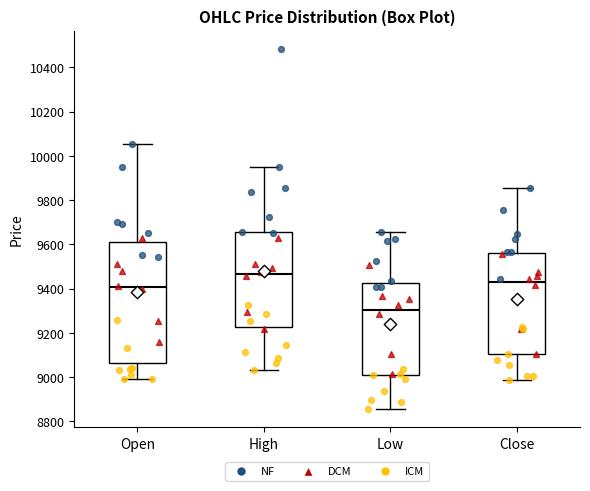

Reading left to right, transcribe this box plot: for each box, give where its median line is, the range the box spans, and where its two whiskers end, as read against the y-axis. The values are not printed on the chart, so give them approximately, as read against the axis.

Open: median 9400, box 9060 to 9620, whiskers 9000 to 10060
High: median 9460, box 9220 to 9660, whiskers 9040 to 9960
Low: median 9300, box 9020 to 9420, whiskers 8860 to 9660
Close: median 9440, box 9100 to 9560, whiskers 8980 to 9860